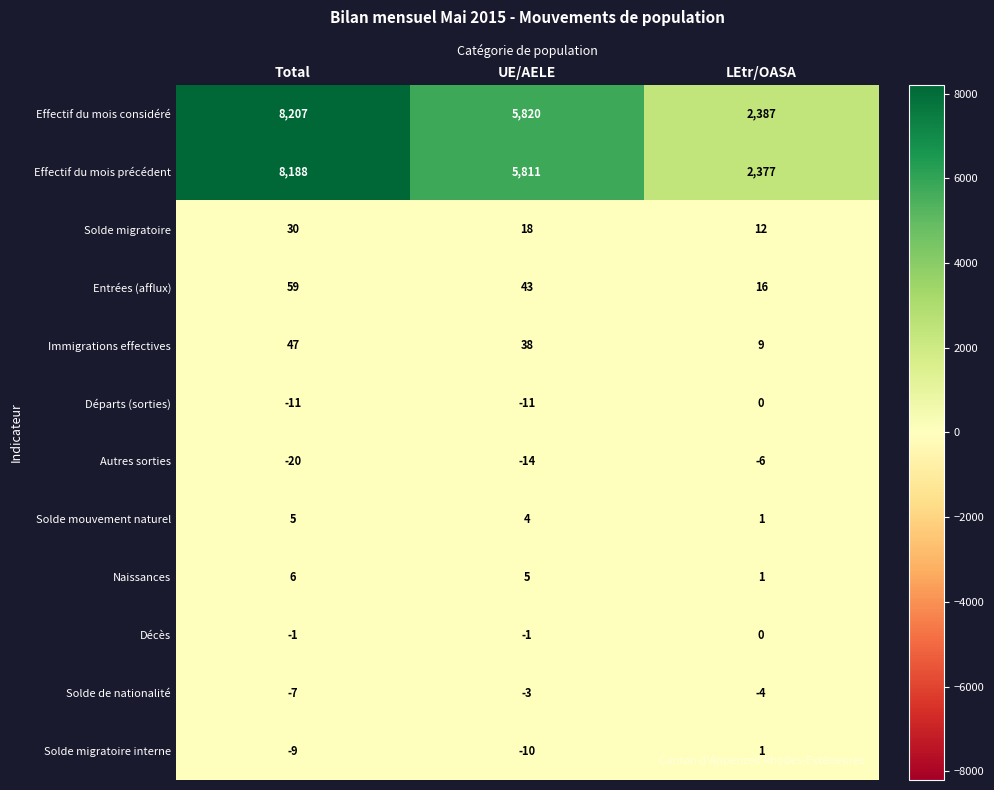

True or false: Effectif du mois précédent has a value of 12766 at Total.

False